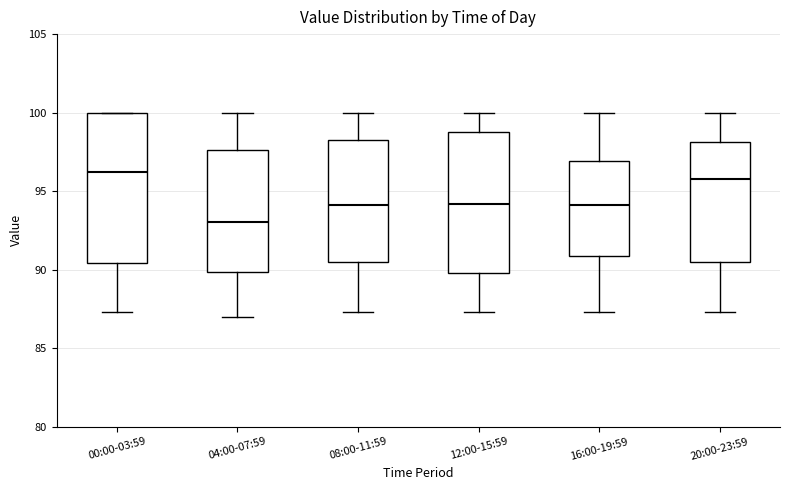

Reading left to right, read every box against the y-axis: the position of its median line, the range the box covers, and the ends of its whiskers. The values are not printed on the chart, so give them approximately, as read against the axis.

00:00-03:59: median 96.5, box 90.5 to 100.0, whiskers 87.5 to 100.0
04:00-07:59: median 93.0, box 90.0 to 97.5, whiskers 87.0 to 100.0
08:00-11:59: median 94.0, box 90.5 to 98.5, whiskers 87.5 to 100.0
12:00-15:59: median 94.0, box 90.0 to 99.0, whiskers 87.5 to 100.0
16:00-19:59: median 94.0, box 91.0 to 97.0, whiskers 87.5 to 100.0
20:00-23:59: median 96.0, box 90.5 to 98.0, whiskers 87.5 to 100.0